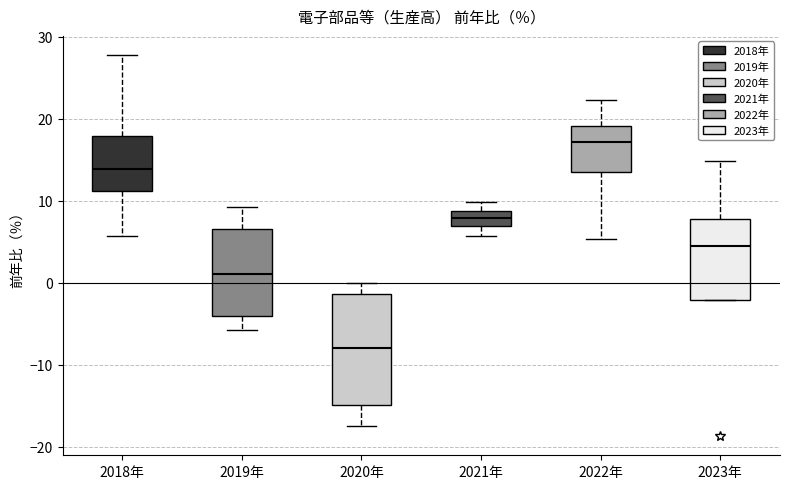

Which box is the tallest, from its lower edge to its upper edge?

2020年